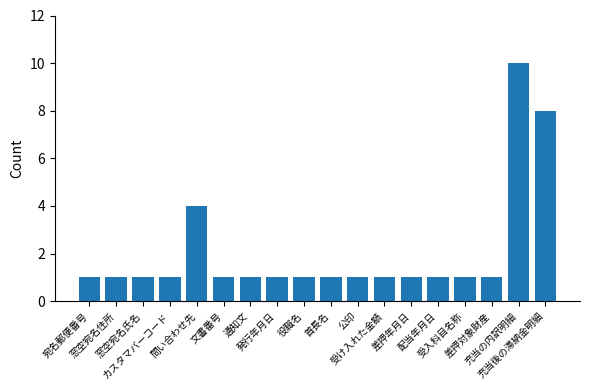

Between 差押対象財産 and 問い合わせ先, which is larger?

問い合わせ先